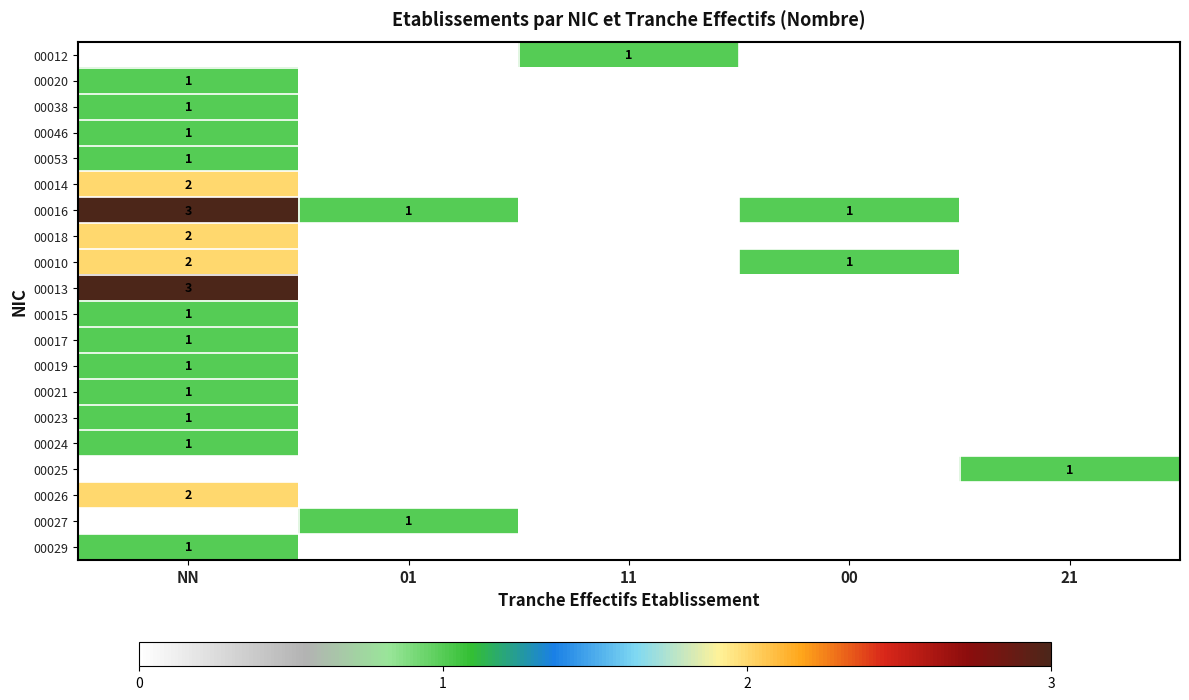

Between 01 and 21, which is larger?

01